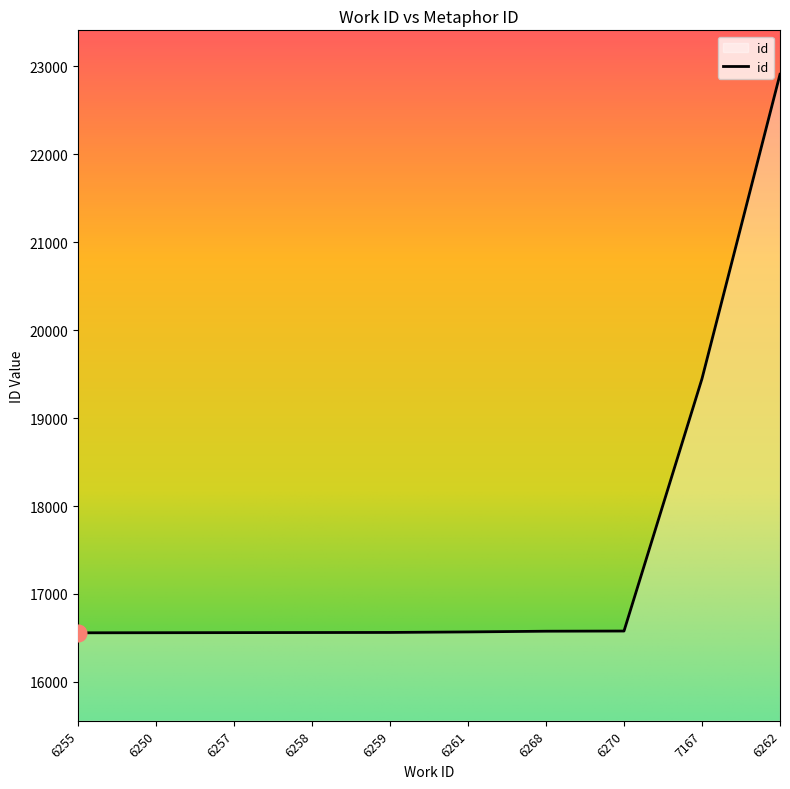

What is the greatest value displayed?

22910